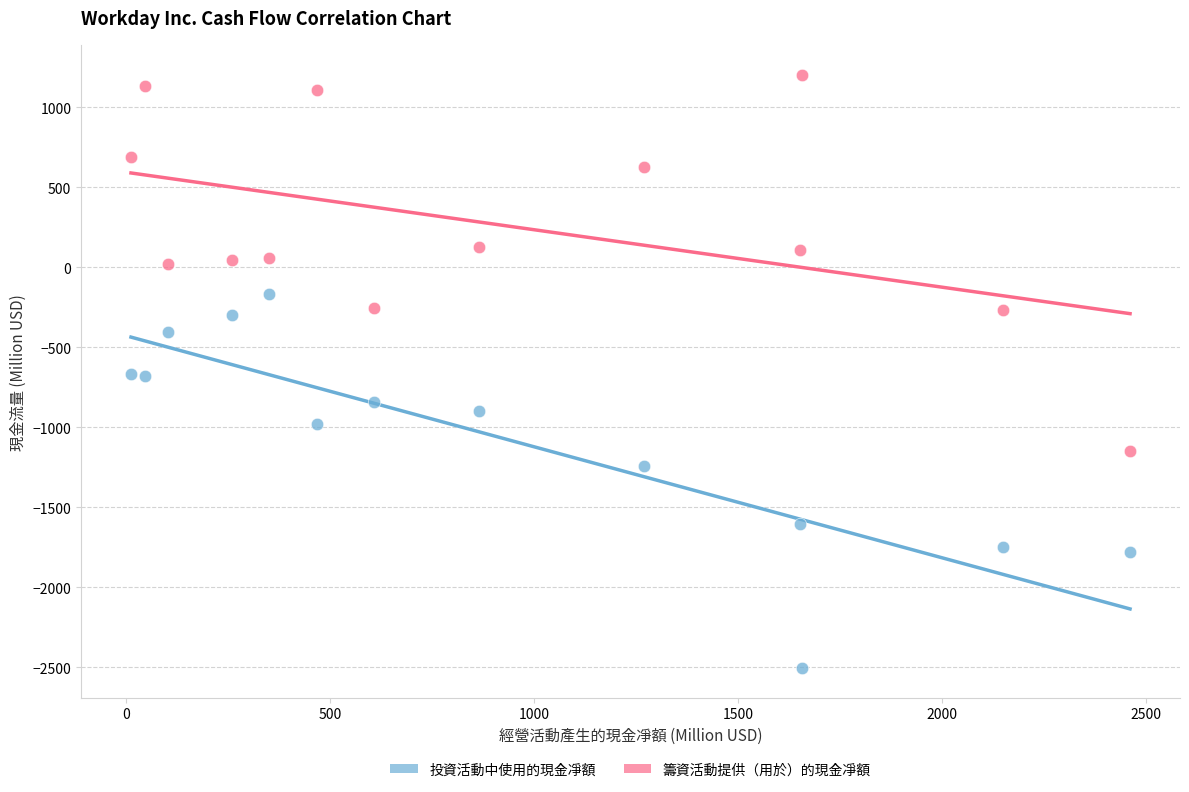

In the 投資活動中使用的現金凈額 series, what Y value is closest to -1337?

-1242